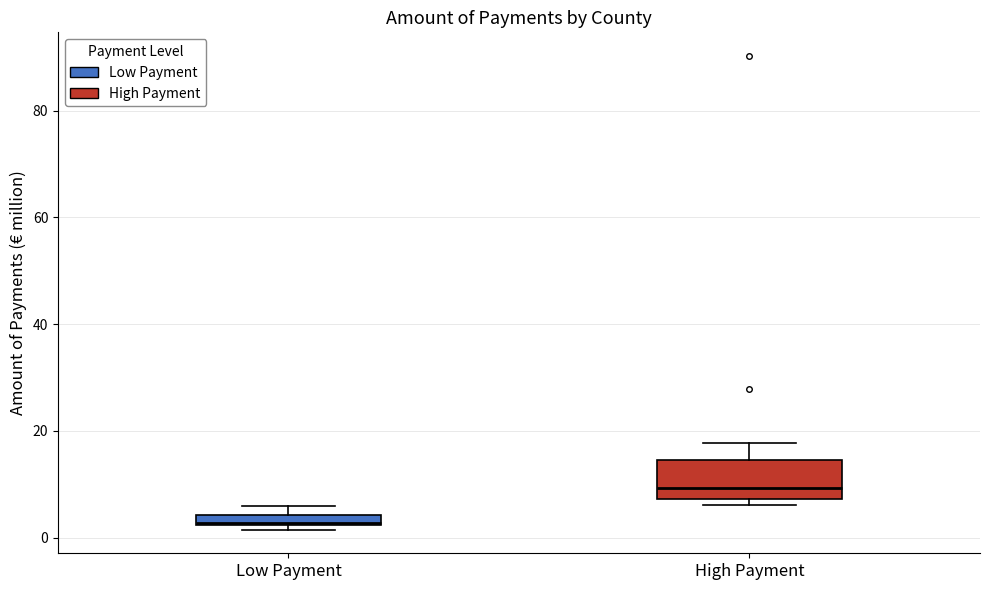

Which box is the tallest, from its lower edge to its upper edge?

High Payment